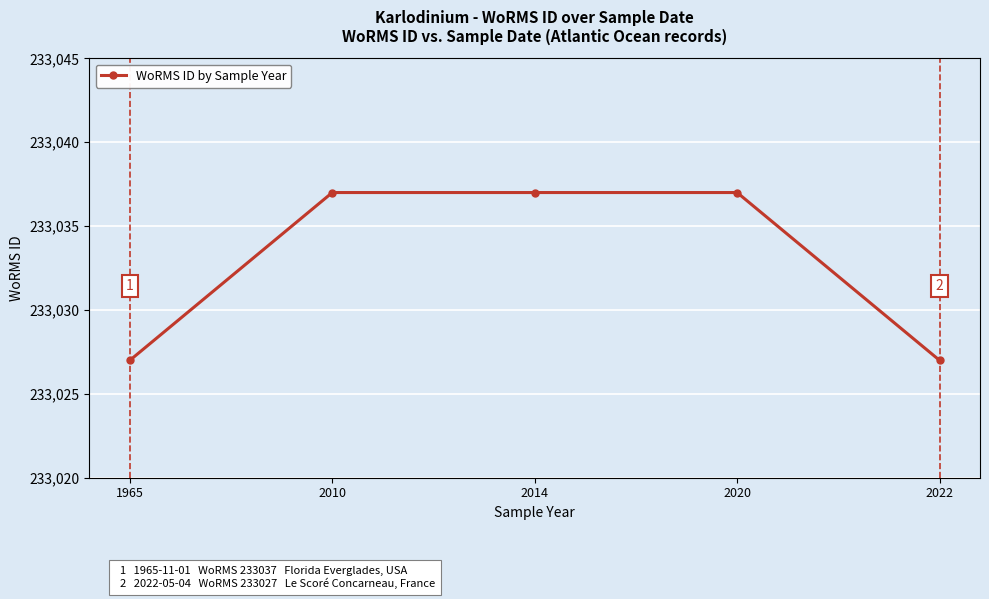

The value at 2022 is 366840. True or false?

False